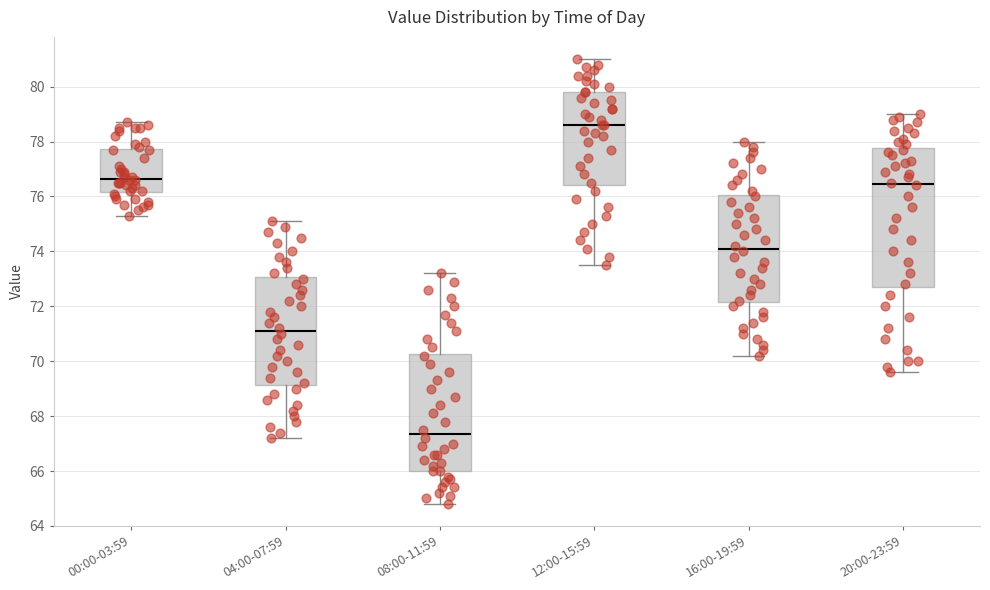

Which box's median line is the highest?

12:00-15:59